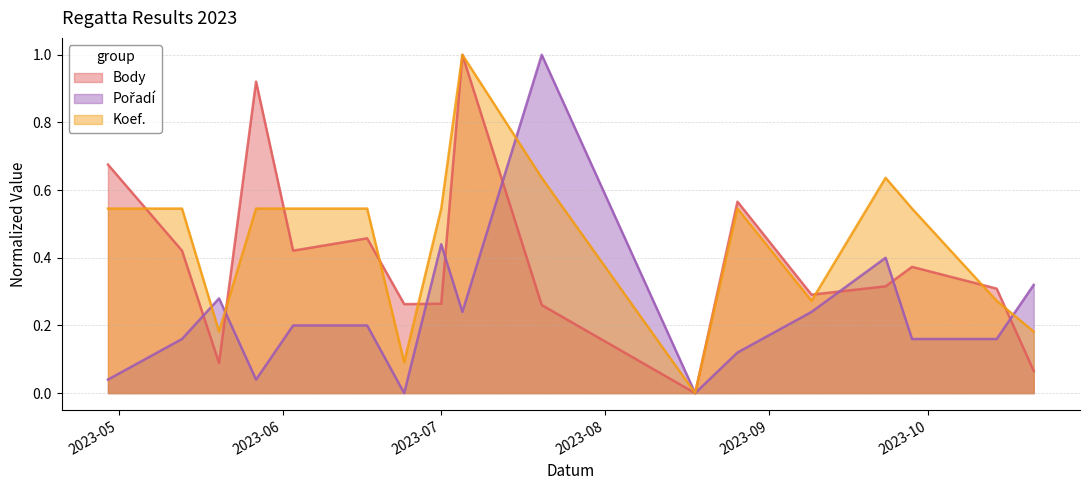

What is the difference between the highest and lowest values at 2023-07-05?

0.8